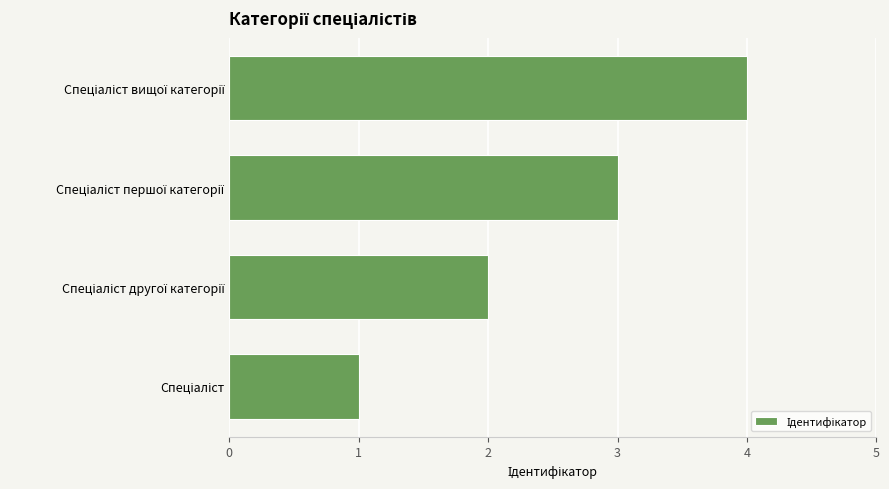

What is the difference between the maximum and minimum values?

3